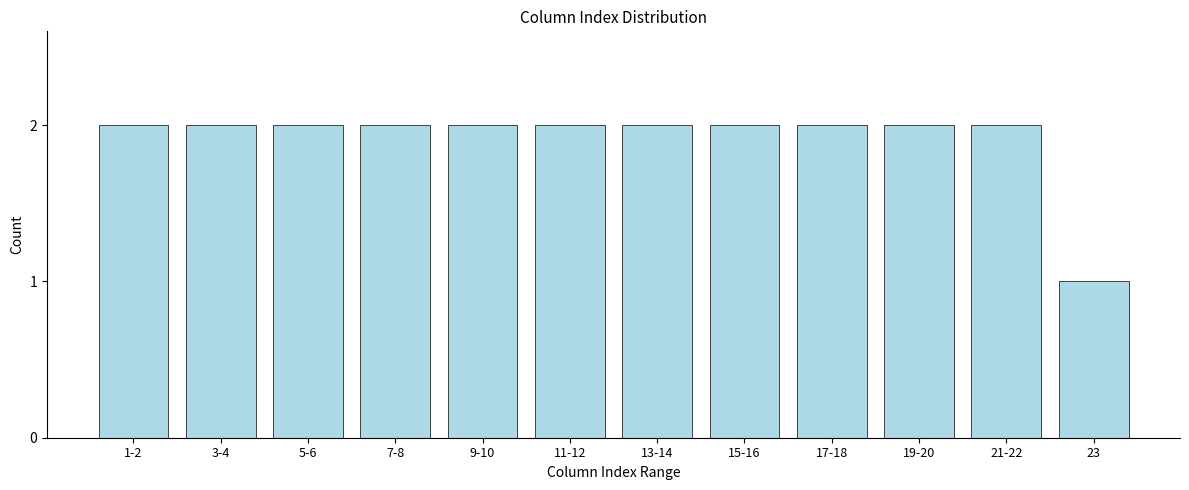

Reading left to right, list all the values displayed in this chart.

1-2=2	3-4=2	5-6=2	7-8=2	9-10=2	11-12=2	13-14=2	15-16=2	17-18=2	19-20=2	21-22=2	23=1